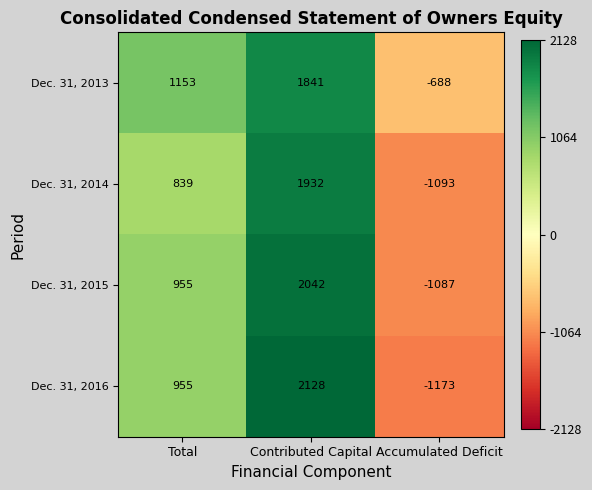

What is the difference between the Dec. 31, 2013 values at Accumulated Deficit and Contributed Capital?

2529